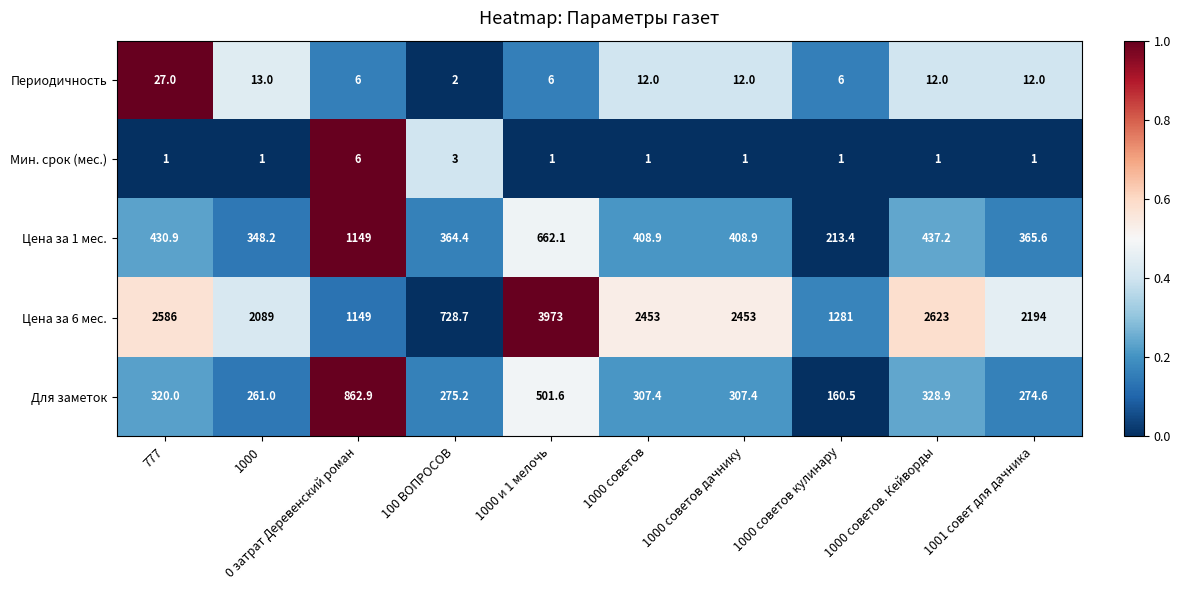

At which category is the sum across all series the highest?

1000 и 1 мелочь